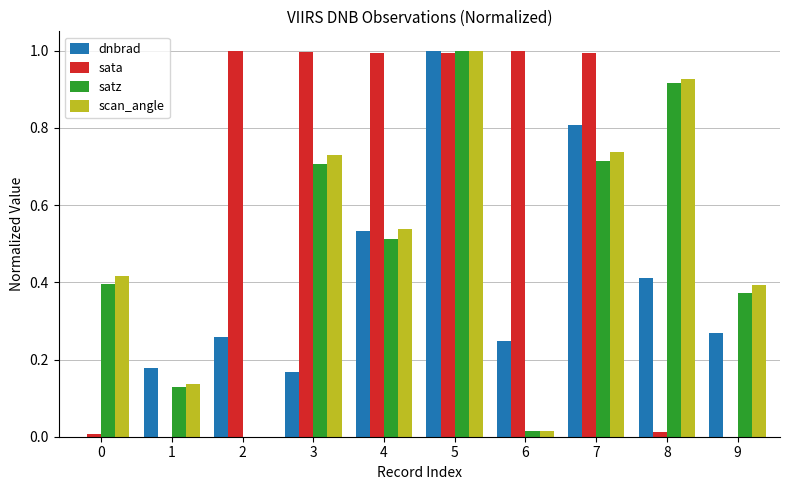

How many groups of bars are there?

10